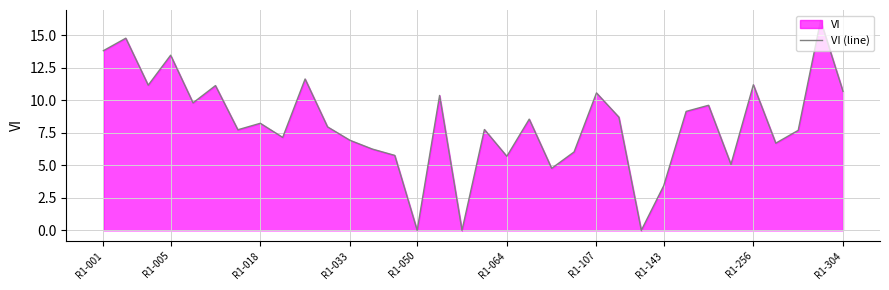

How many data points are less than 8?

17